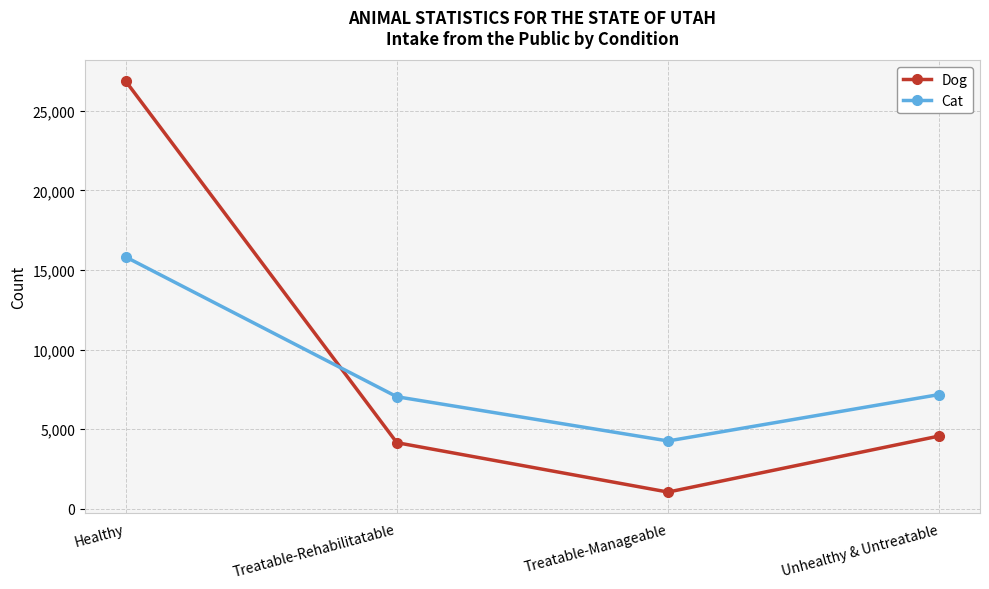

What are all the series names shown in the legend?

Dog, Cat